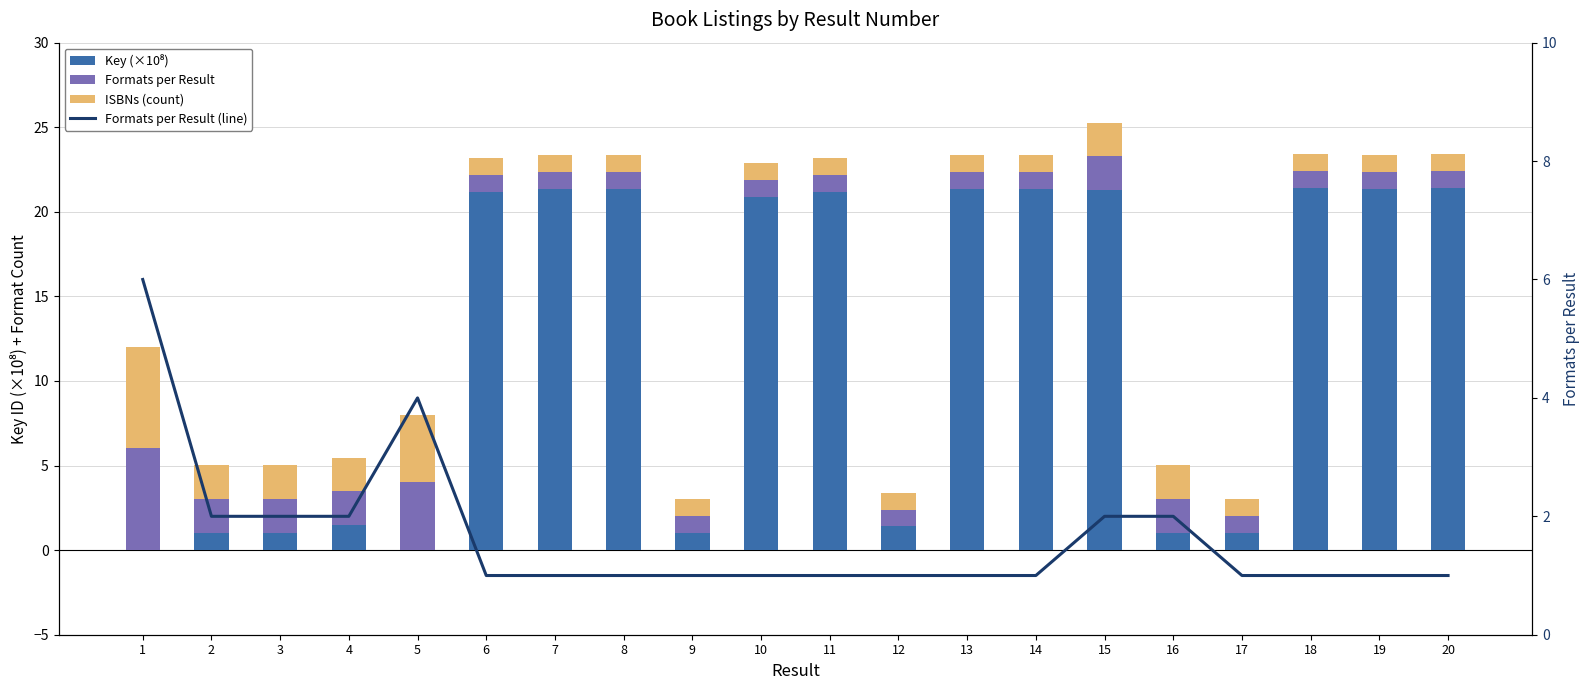

Is it true that Formats per Result (line) equals 1.7 at 11?

False